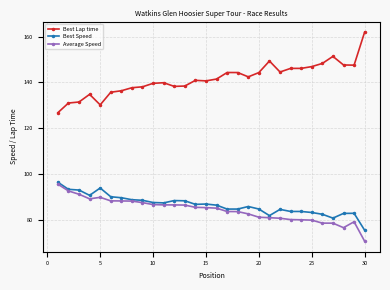

Which series has the largest total across all categories?

Best Lap time